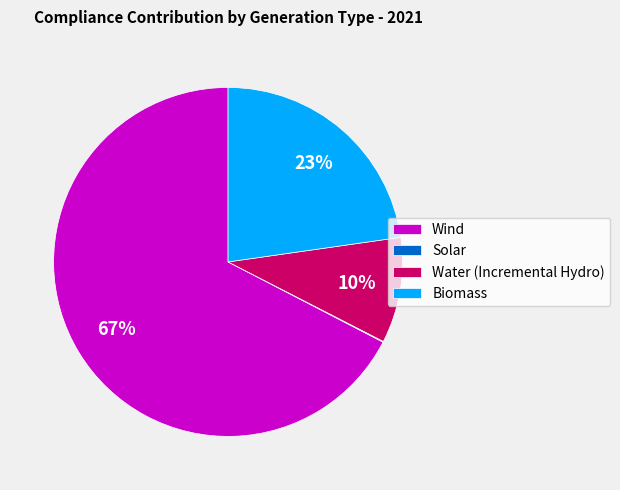

What is the largest slice in the pie chart?

Wind